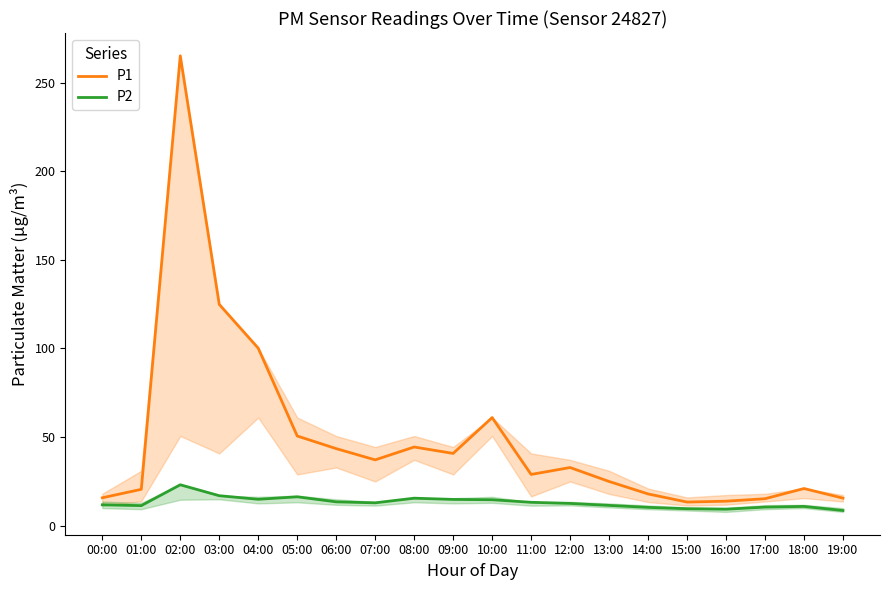

Which series has the largest total across all categories?

P1